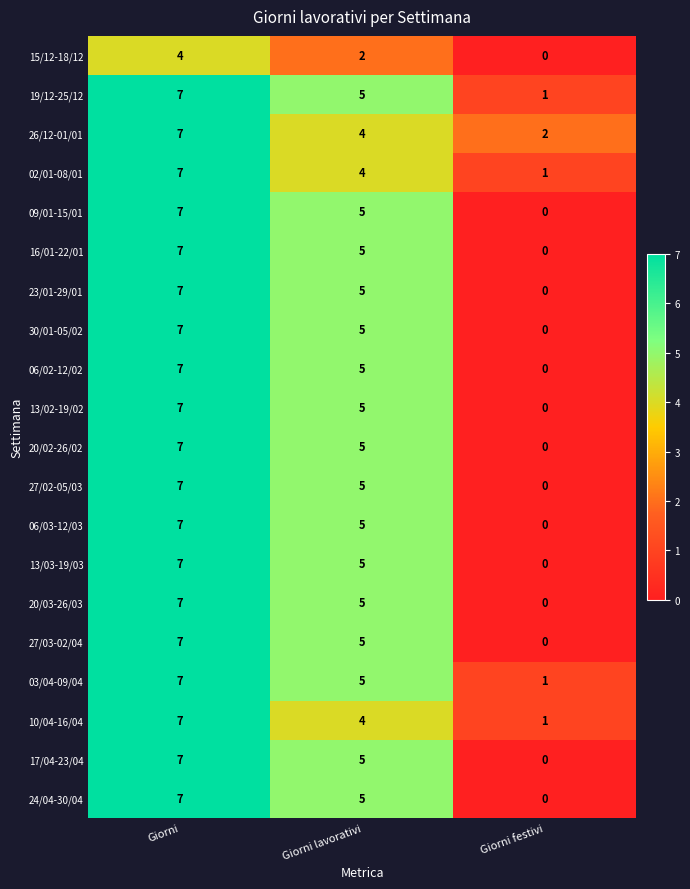

List the labels in order of 20/03-26/03 value, smallest first.

Giorni festivi, Giorni lavorativi, Giorni